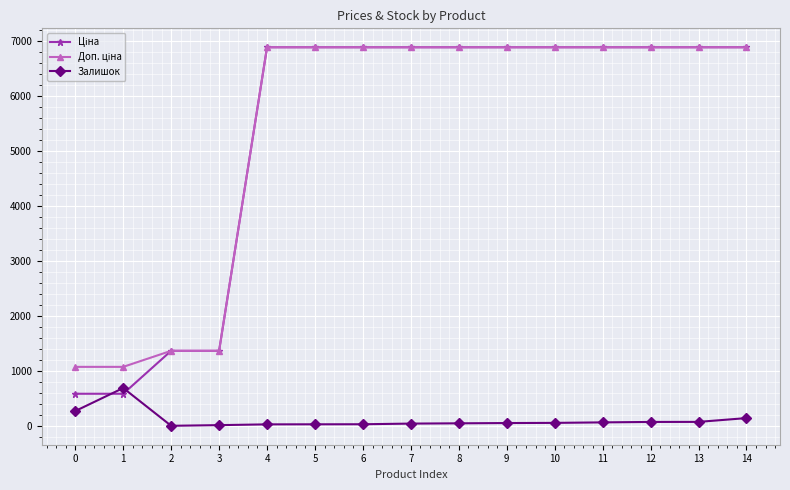

Which category has the highest value in the Залишок series?

1